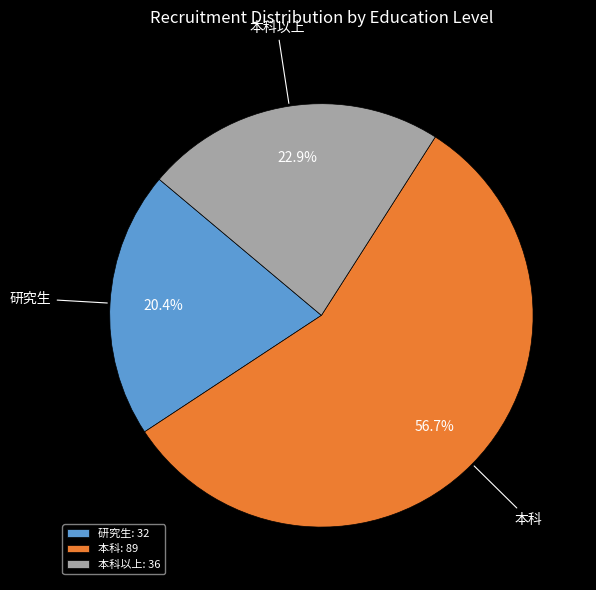

Count the number of slices in the pie.

3